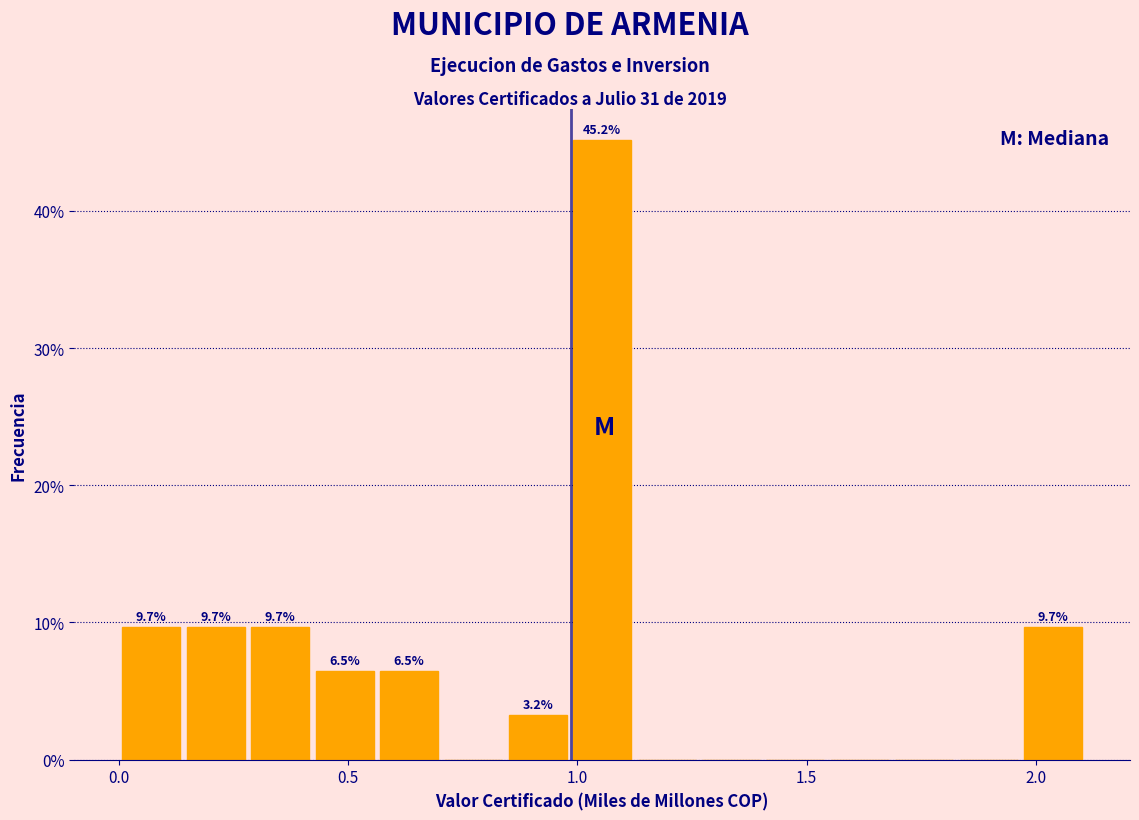

Around what value on the x-axis is the tallest bar? Give the approximate position of its centre, as read against the axis.

1.05